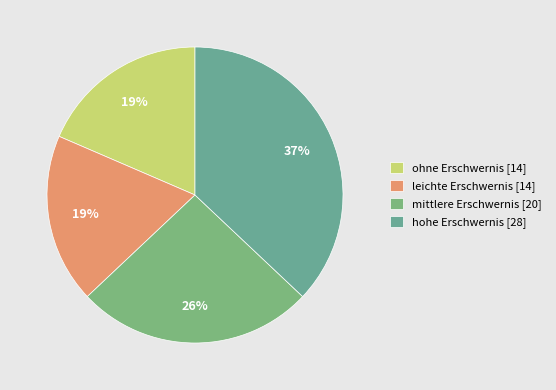

How many slices are in this pie chart?

4